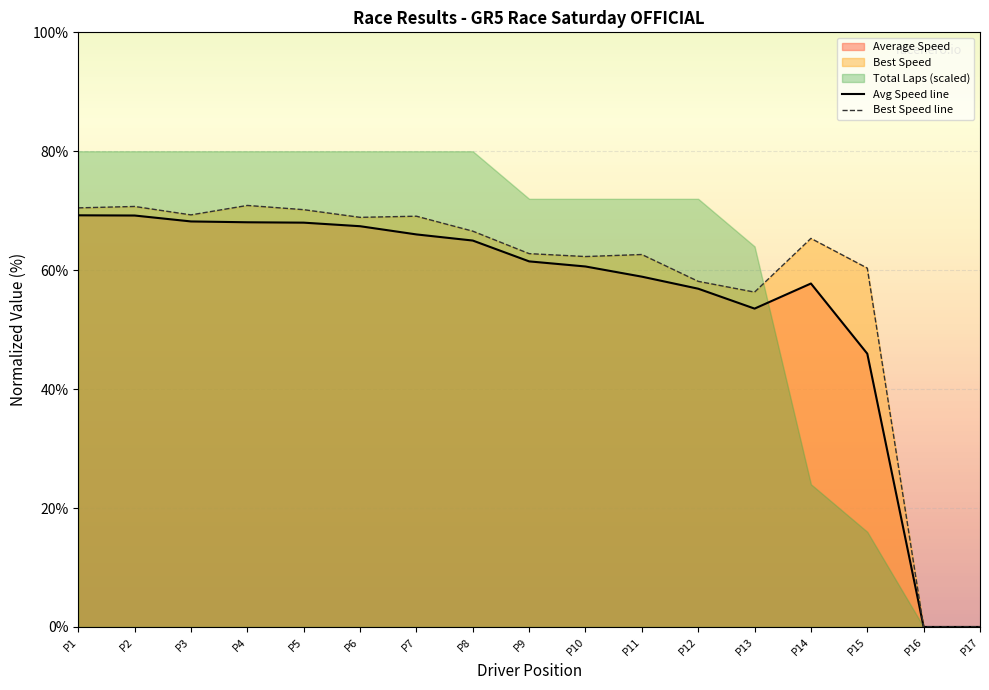

How many values in the Avg Speed line series exceed 61?

9